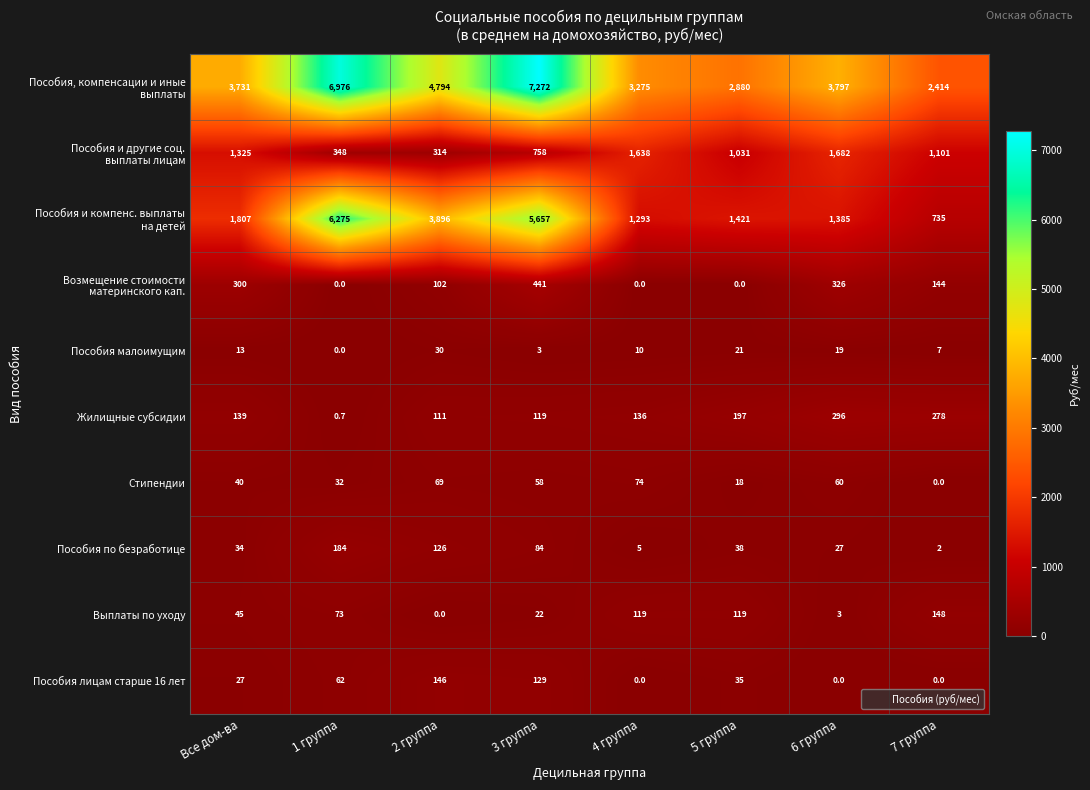

What value does the Пособия малоимущим series have at 5 группа?

21.0